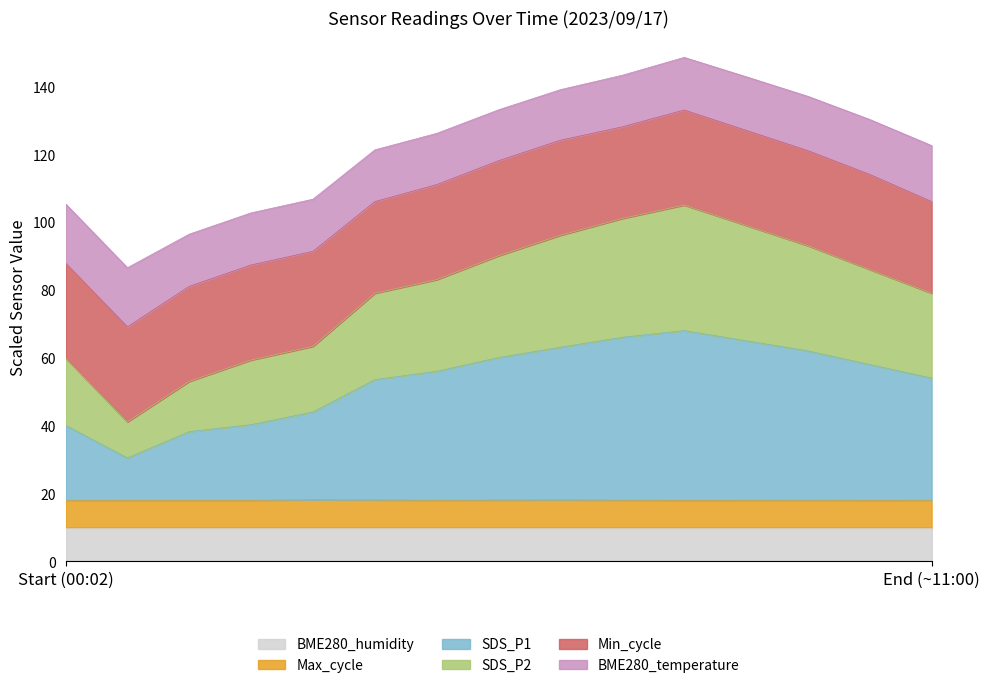

True or false: Max_cycle and SDS_P2 cross at least once.

False